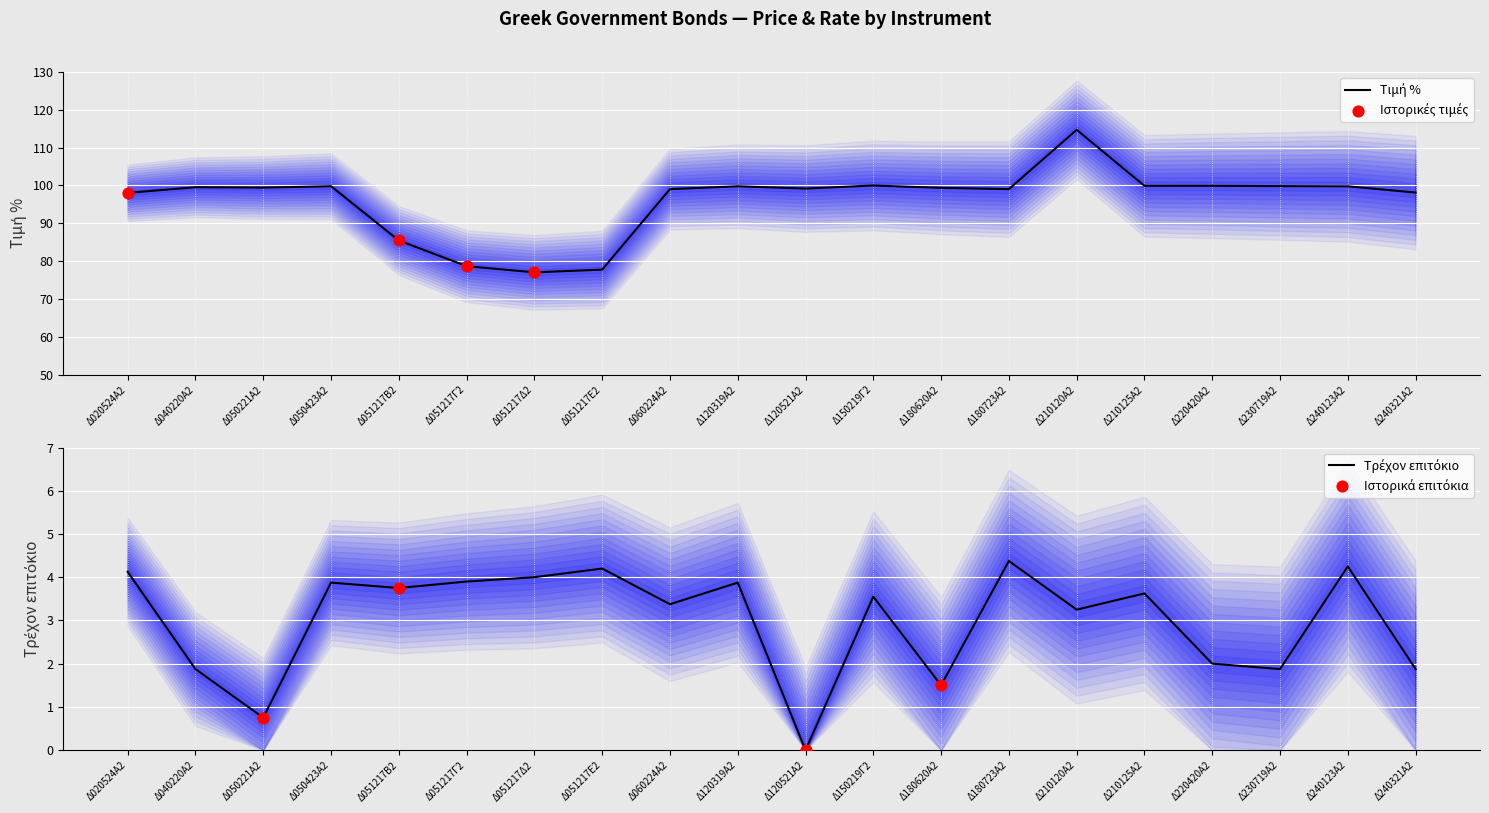

What is the total value across all series at Δ240123Α2?

104.0